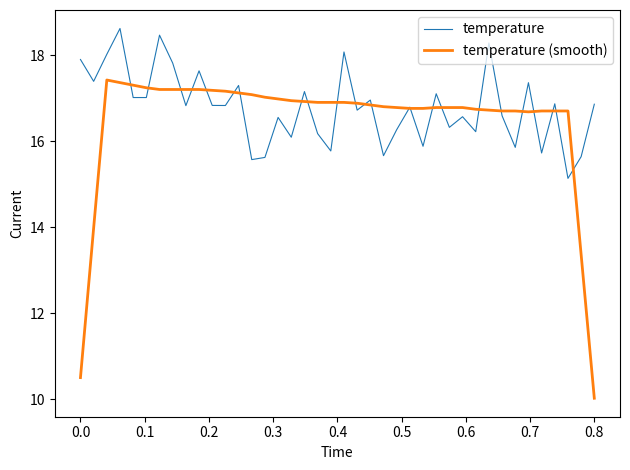

Which series has the largest range (max minus min)?

temperature (smooth)